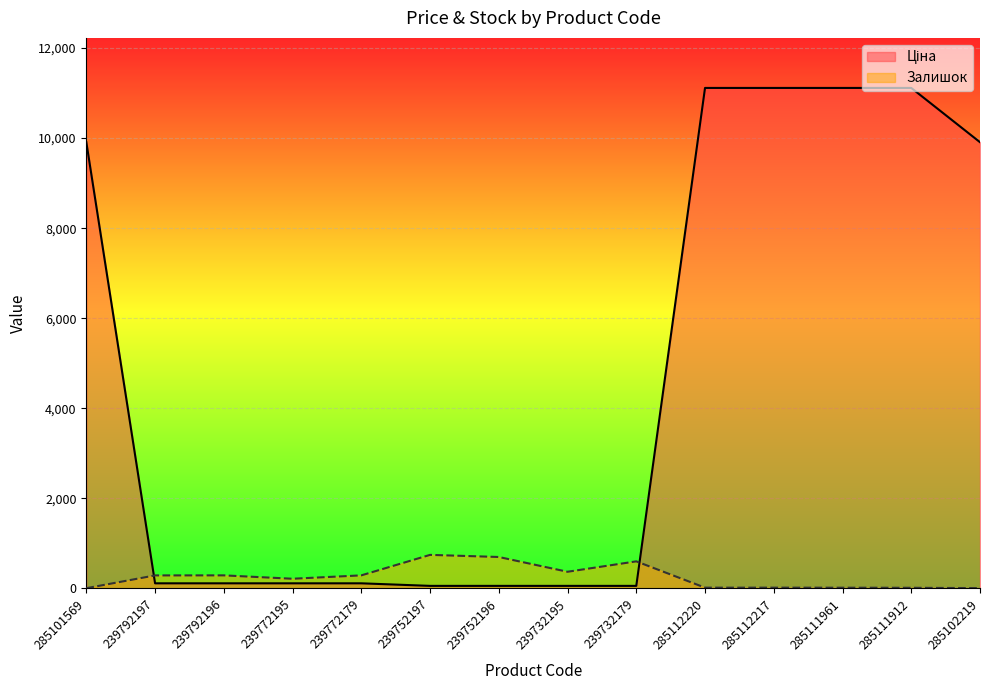

Reading left to right, list all the values displayed in this chart.

Ціна: 285101569=9908.5	239792197=113.3	239792196=113.3	239772195=113.3	239772179=113.3	239752197=56.7	239752196=56.7	239732195=56.7	239732179=56.7	285112220=11113.6	285112217=11113.6	285111961=11113.6	285111912=11113.6	285102219=9908.5
Залишок: 285101569=5.0	239792197=289.0	239792196=290.0	239772195=215.0	239772179=290.0	239752197=745.0	239752196=698.0	239732195=370.0	239732179=601.0	285112220=17.0	285112217=17.0	285111961=16.0	285111912=14.0	285102219=7.0